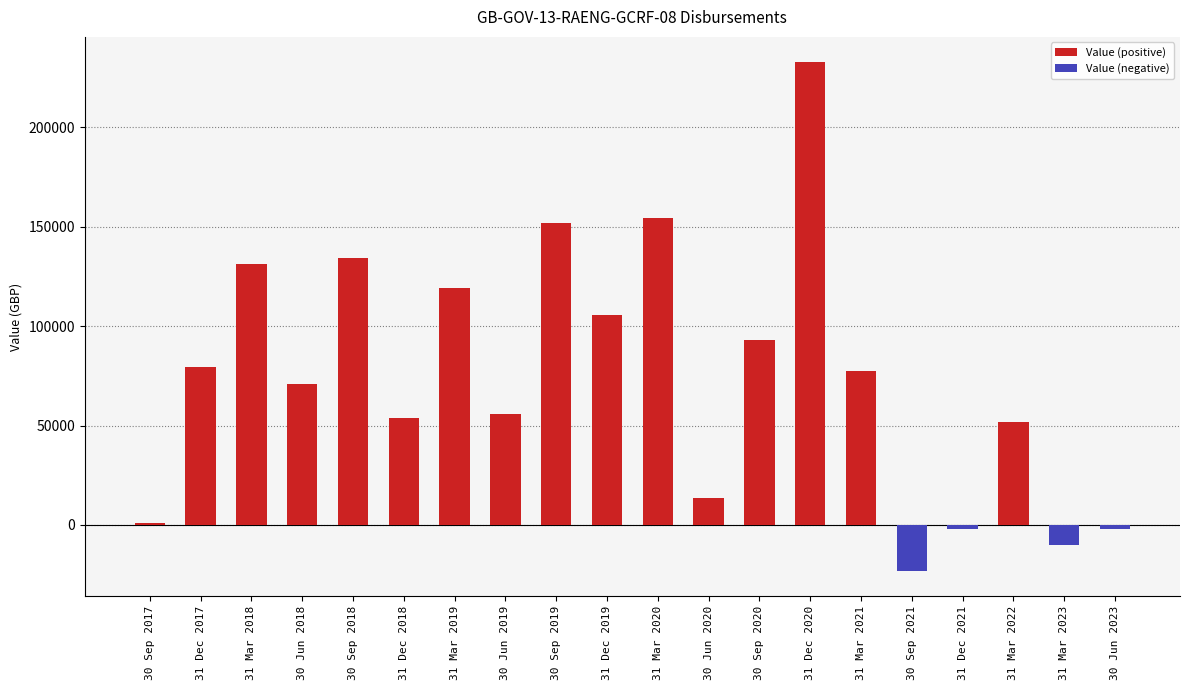

Rank the series by their maximum value, from lowest to highest.

Value (negative), Value (positive)